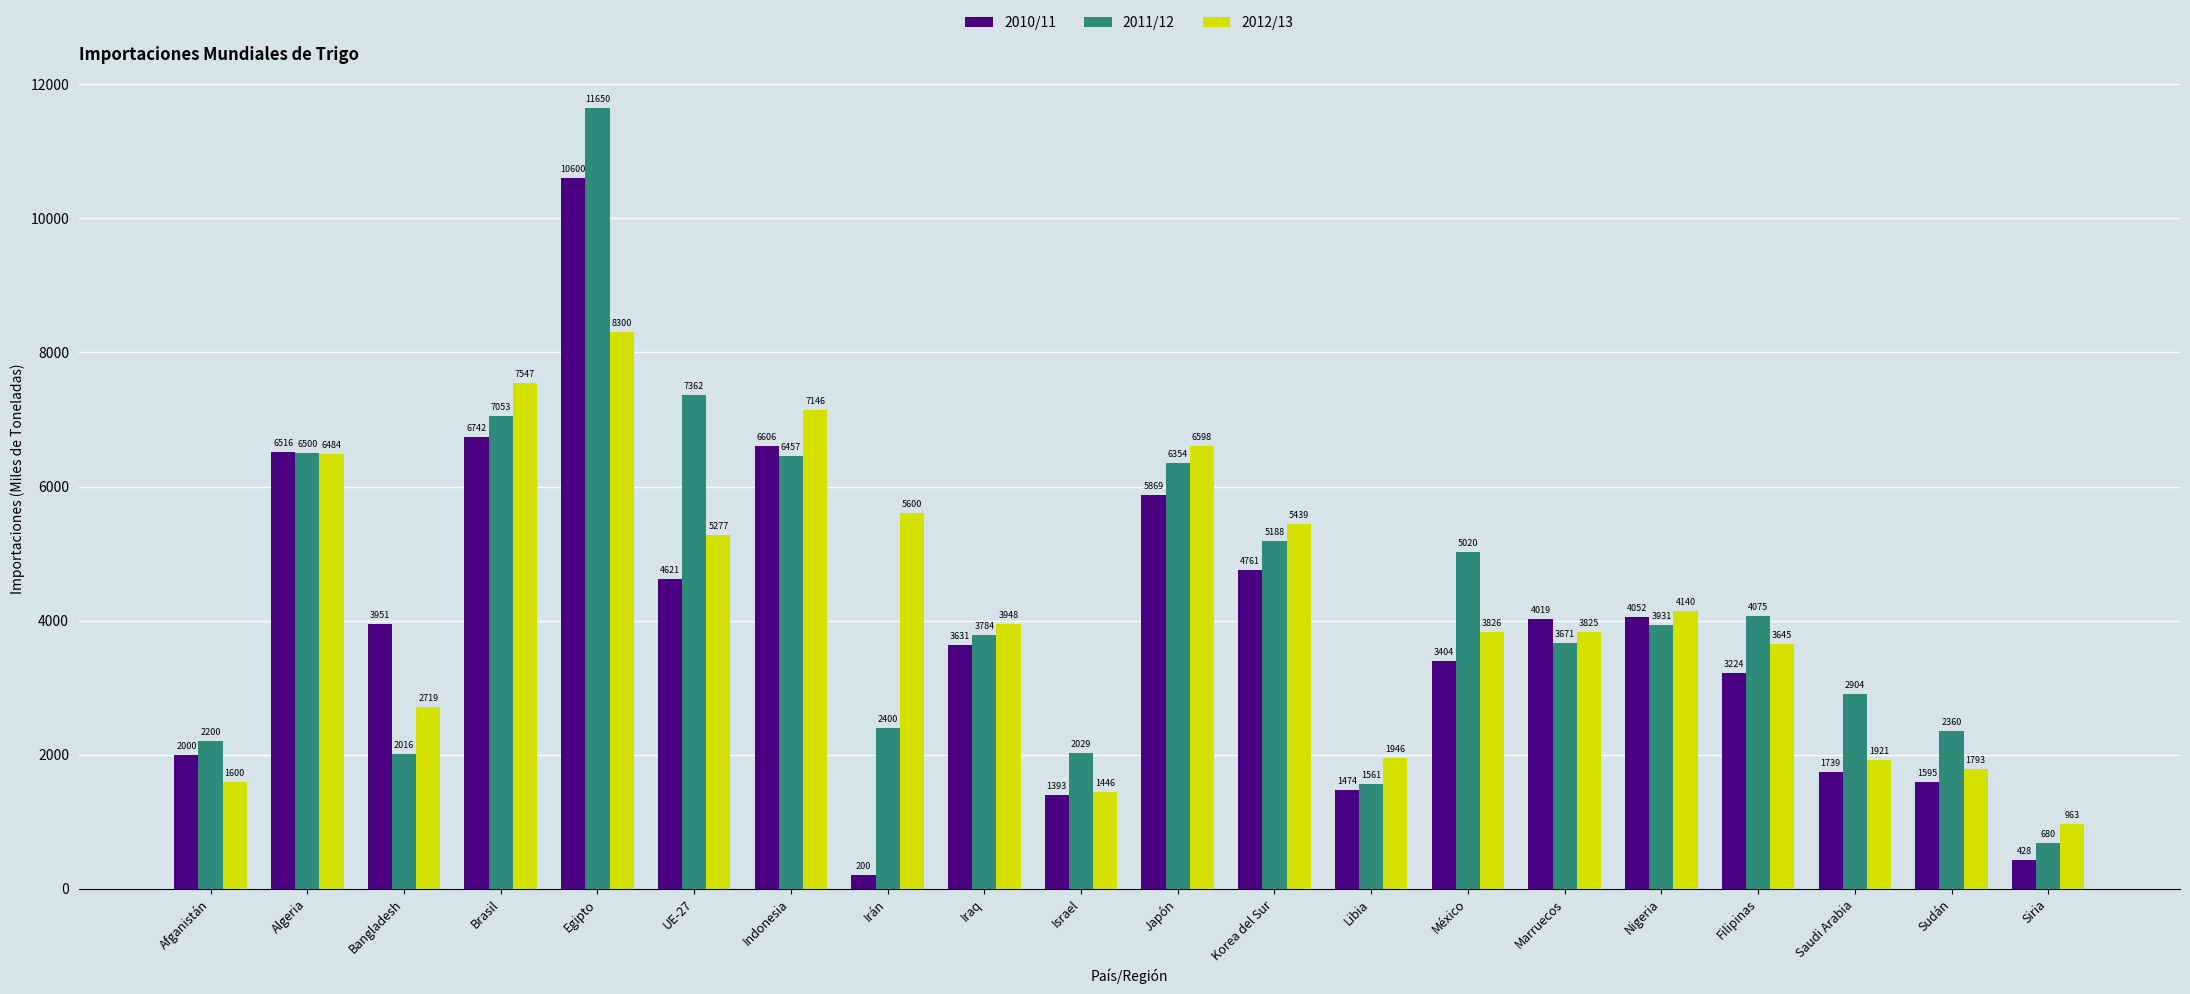

What are all the series names shown in the legend?

2010/11, 2011/12, 2012/13